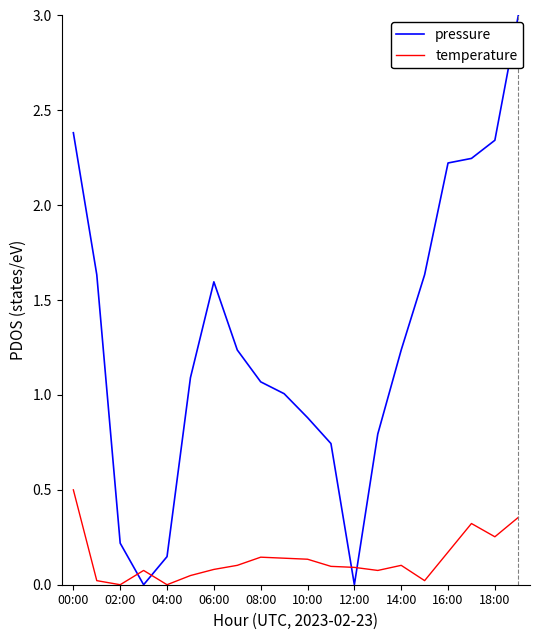

How many interior local peaks does the pressure series have?

1